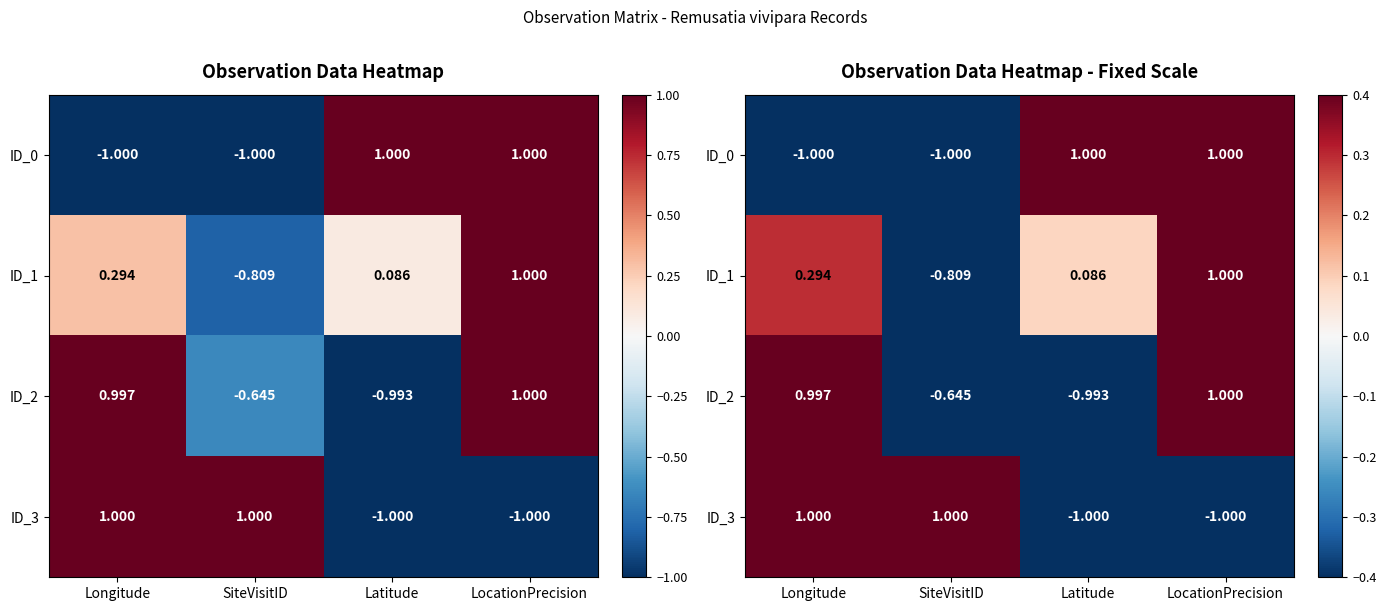

True or false: ID_1 has a value of 0.3 at Longitude.

True